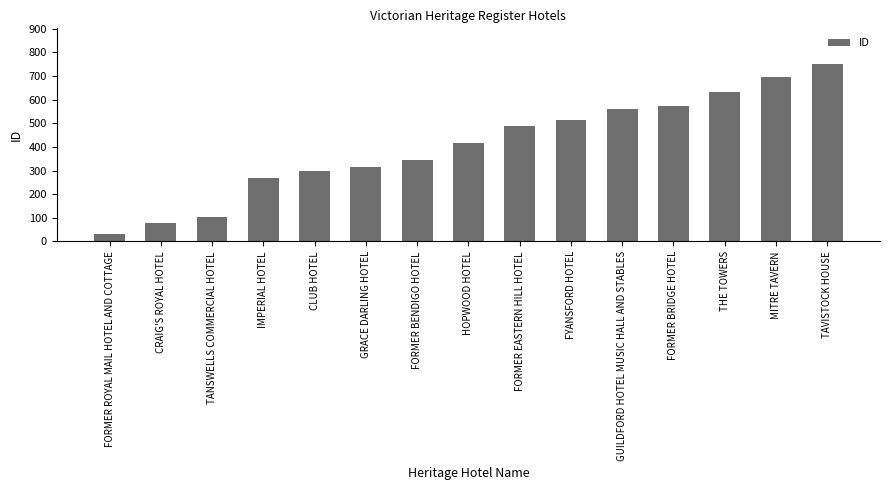

Reading left to right, what are all the values shown in this chart?

33	79	105	268	299	316	346	418	489	514	562	573	631	696	751